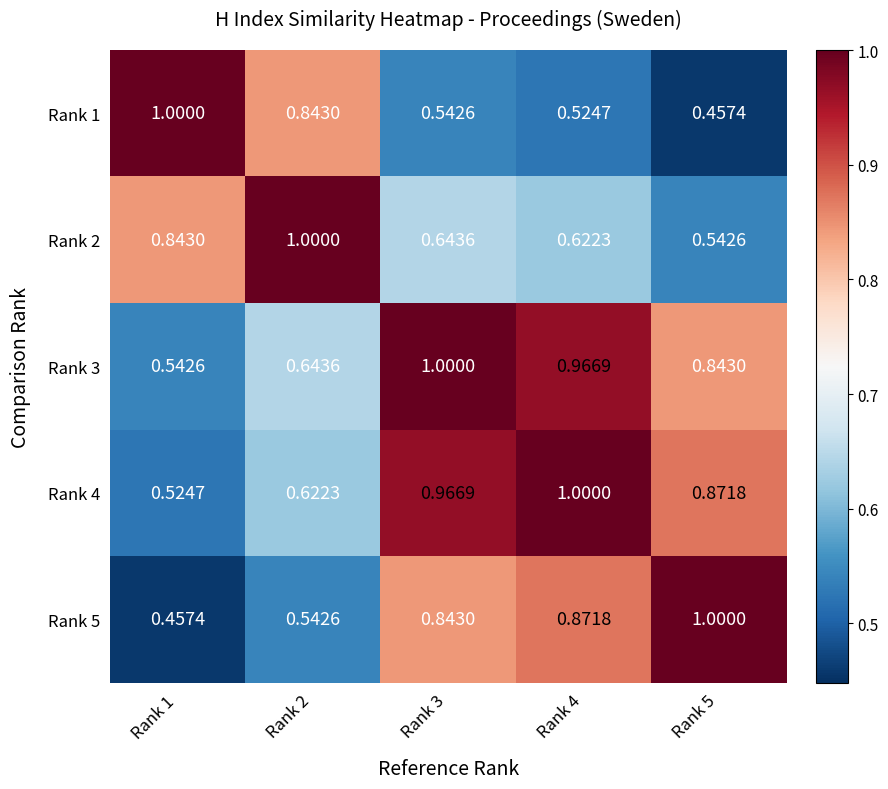

Is the value of Rank 2 at Rank 2 greater than the value of Rank 3 at Rank 2?

Yes